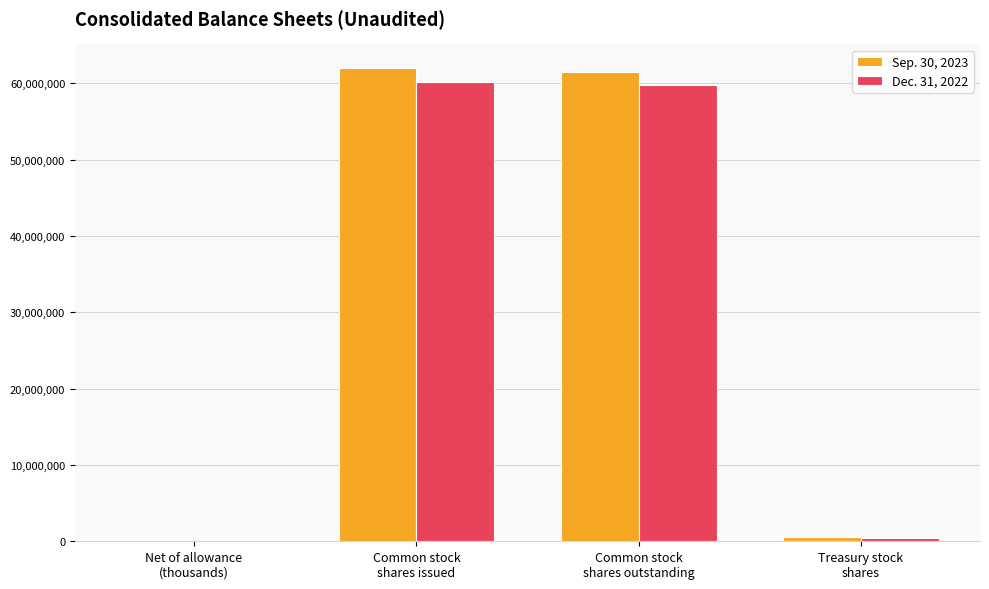

Does the chart contain stacked bars?

No